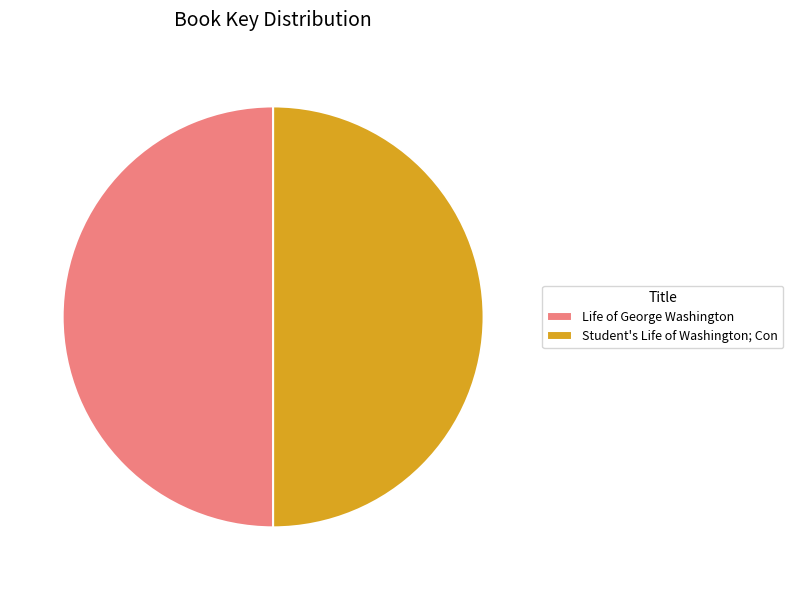

Count the number of slices in the pie.

2